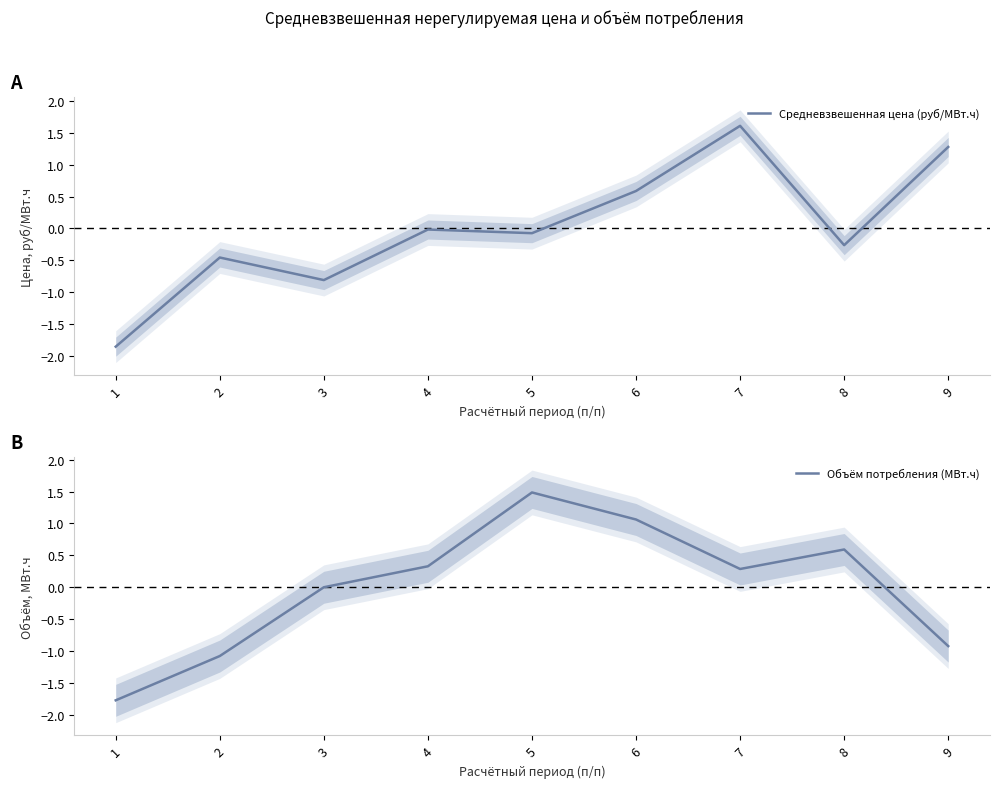

How many positive values does the Средневзвешенная цена (руб/МВт.ч) series have?

3